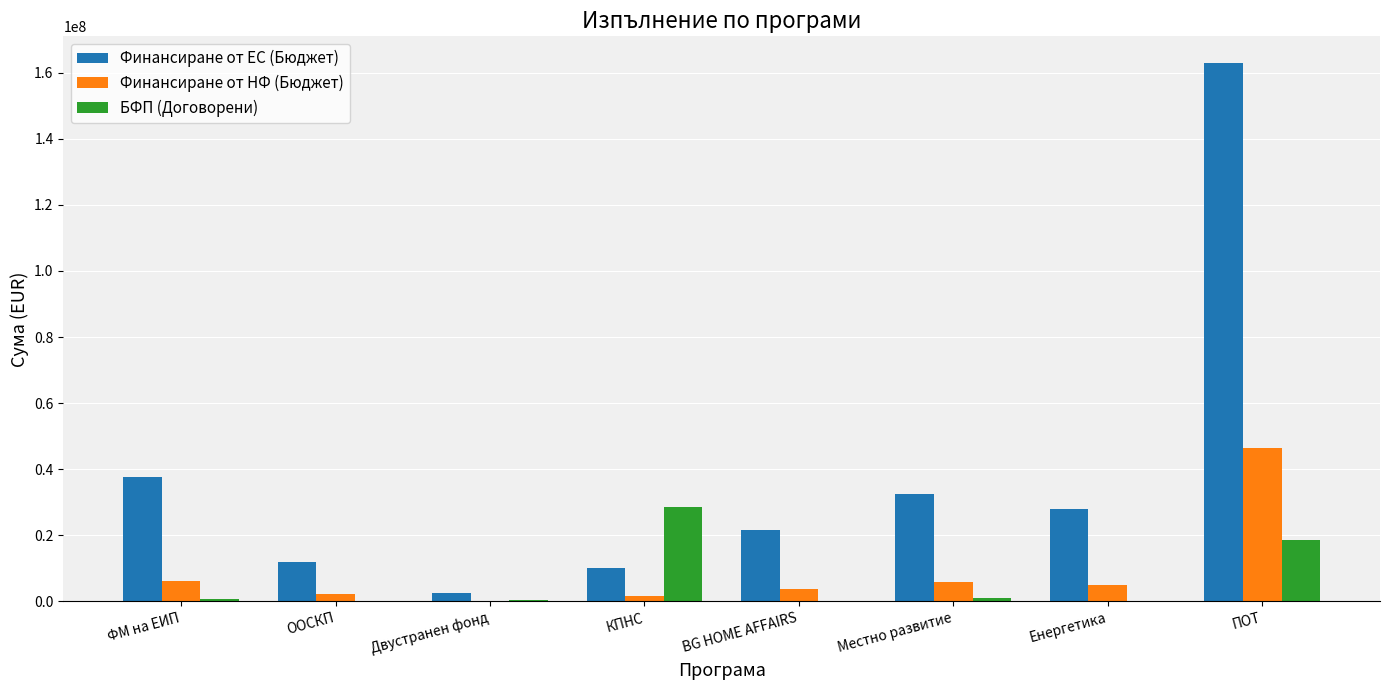

True or false: Финансиране от ЕС (Бюджет) has a value of 11969816.2 at ООСКП.

True